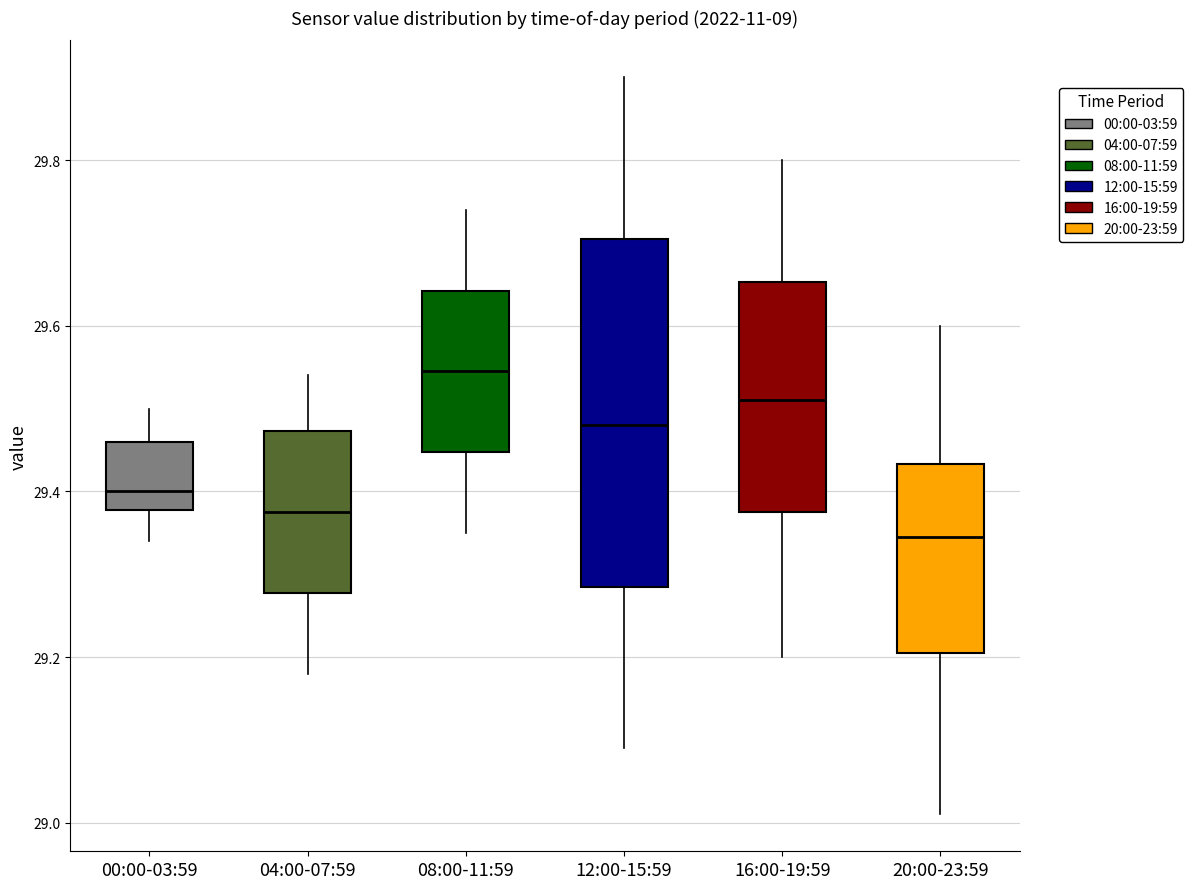

Which box's median line is the highest?

08:00-11:59